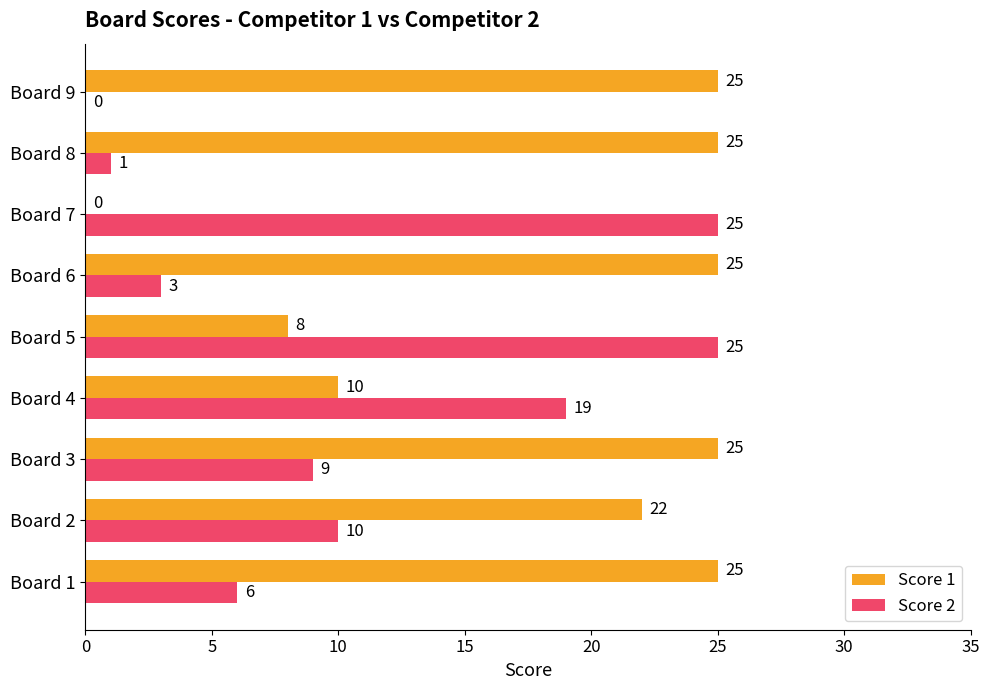

What is the highest value of the Score 2 series?

25